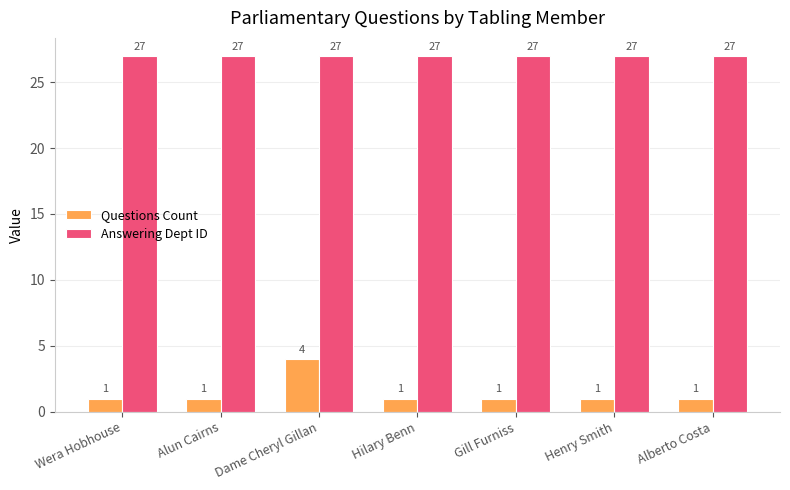

Which series changed the most between Dame Cheryl Gillan and Gill Furniss?

Questions Count